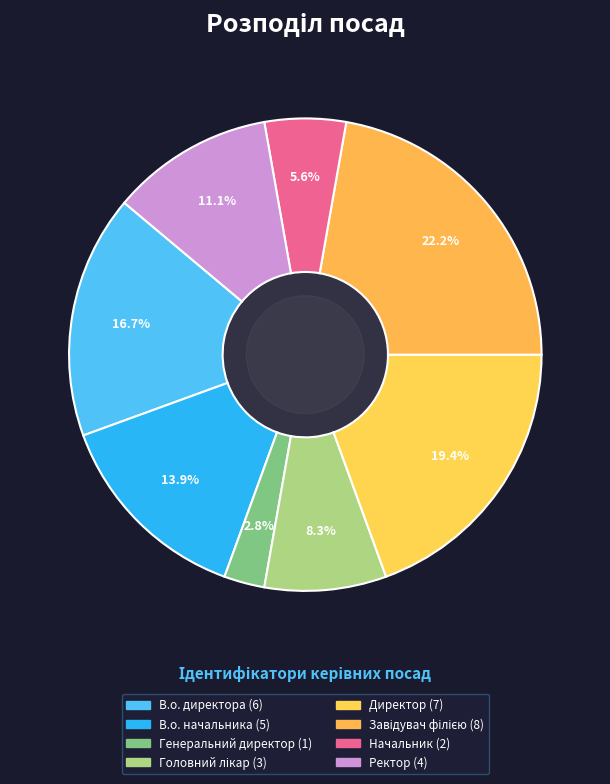

To the nearest percent, what is the combined percentage of Завідувач філією and Головний лікар?

31%